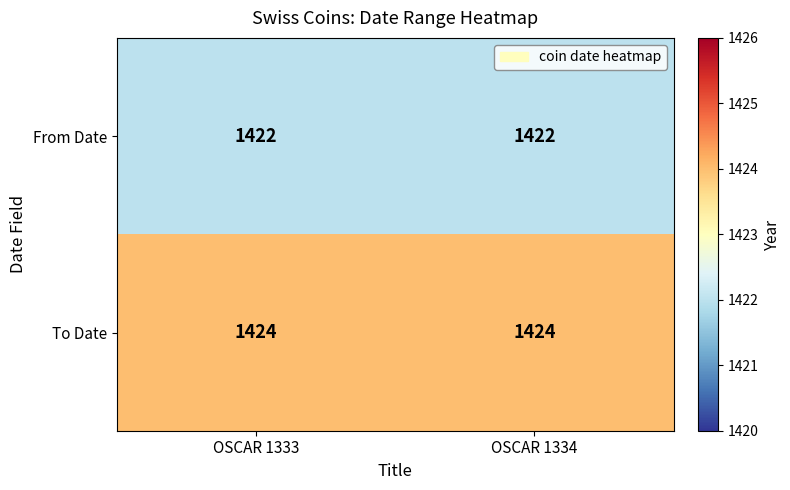

Is the value of To Date at OSCAR 1334 greater than the value of From Date at OSCAR 1334?

Yes